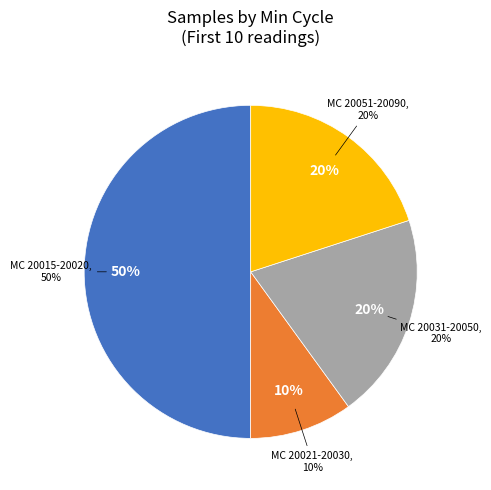

What percentage is the 28/20025 slice, to the nearest percent?

10%